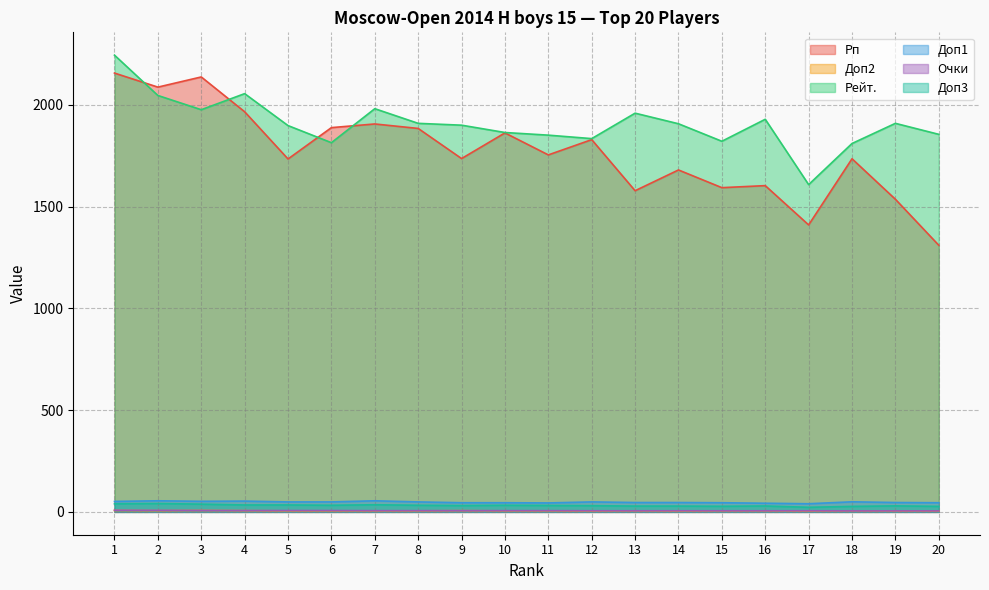

Rank the categories by Доп3 value from highest to lowest.

2, 1, 3, 7, 4, 5, 6, 8, 10, 11, 9, 12, 19, 16, 13, 14, 15, 18, 20, 17